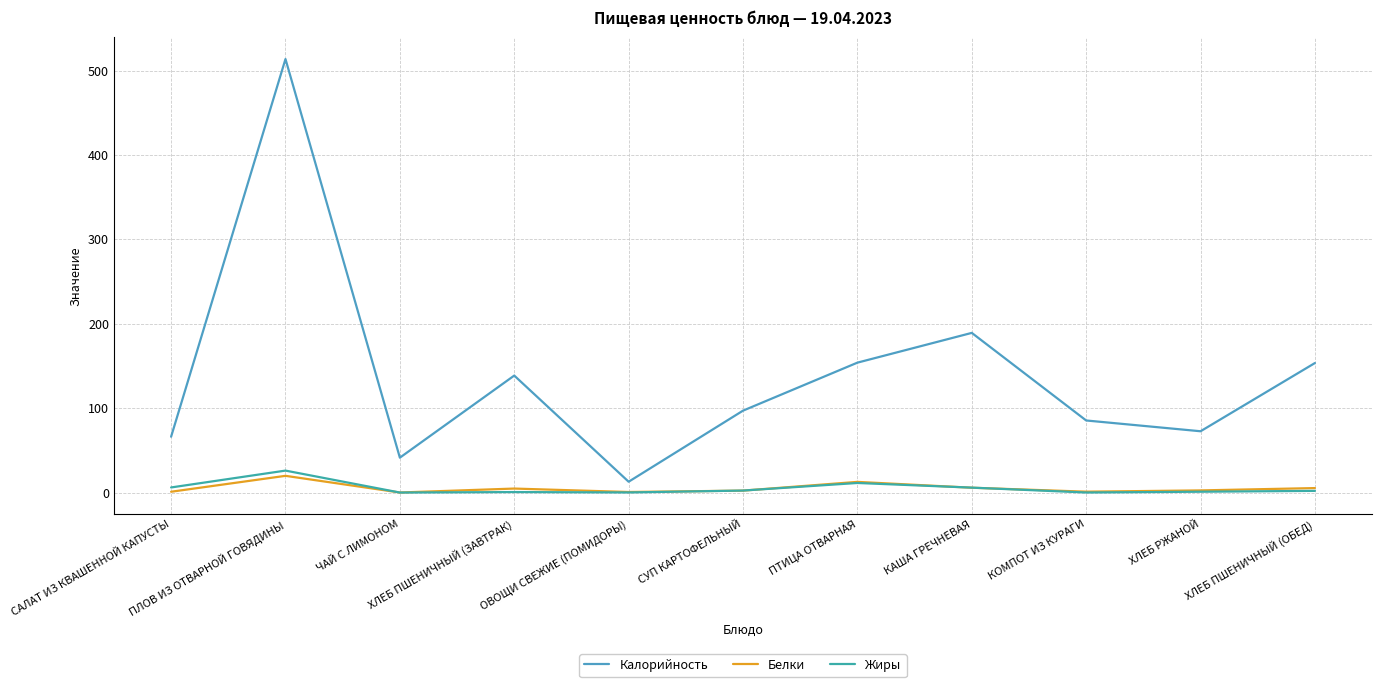

Which series has the widest spread of values?

Калорийность